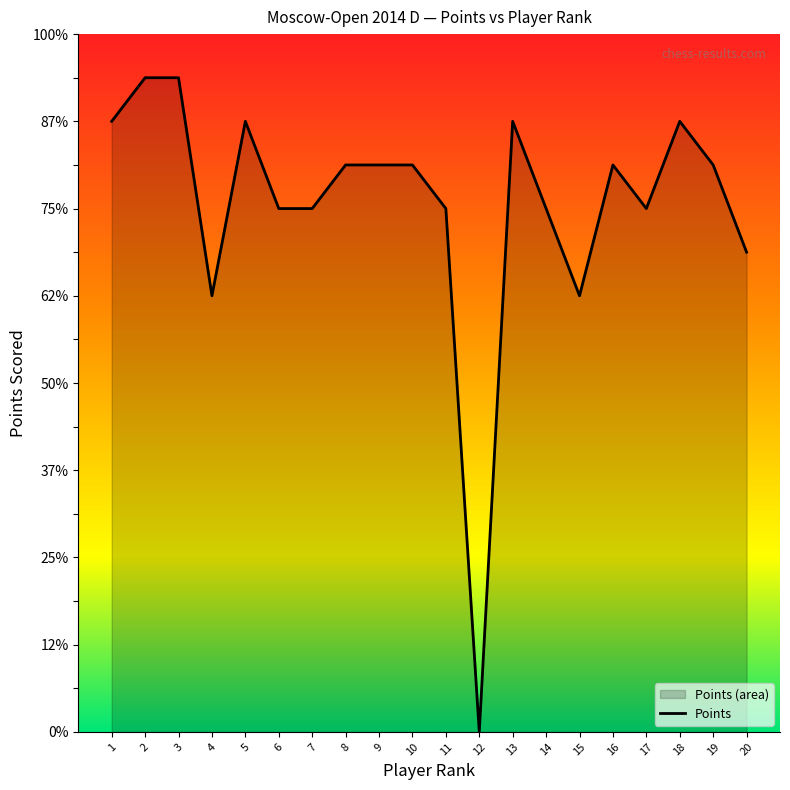

How many data points are above 6?

11